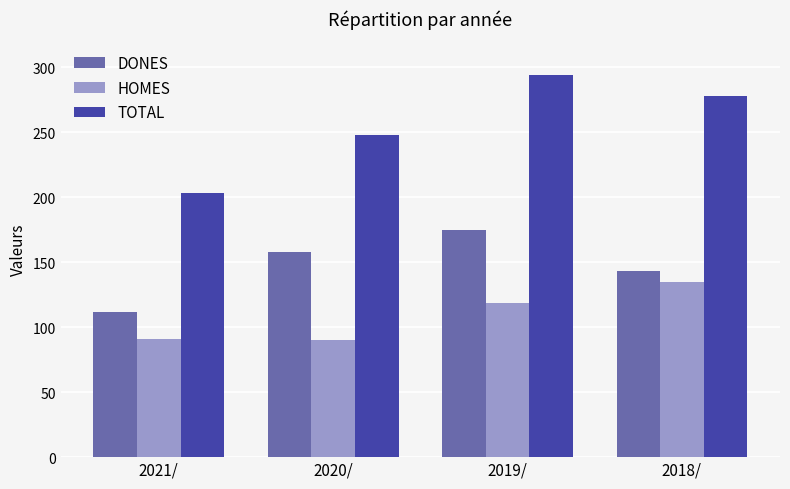

How many groups of bars are there?

4